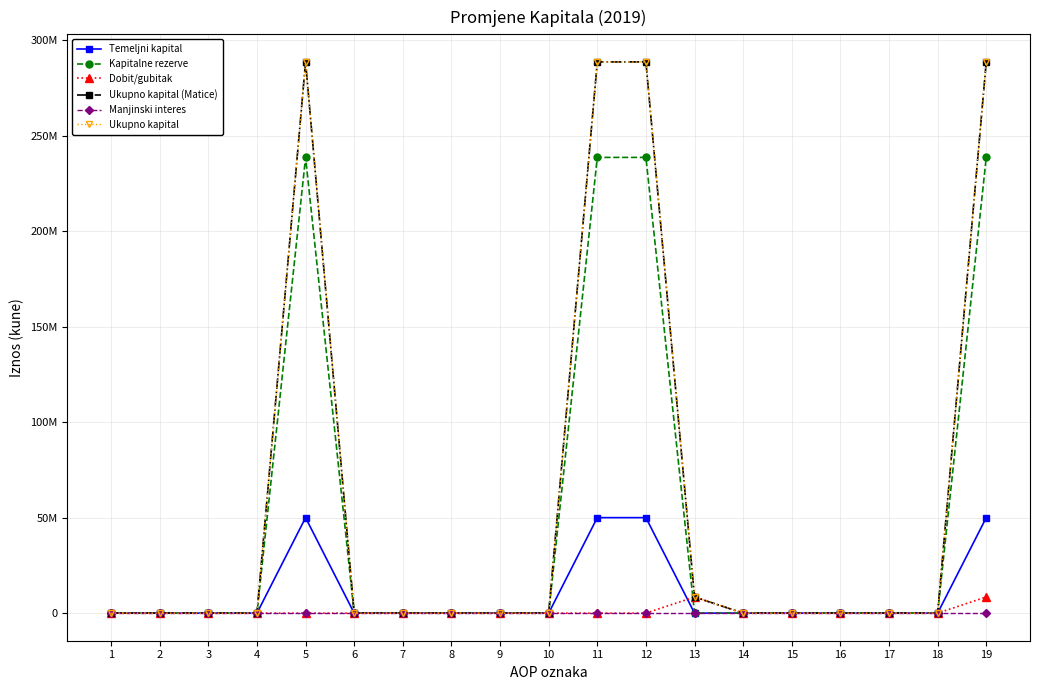

Which category has the highest value in the Temeljni kapital series?

5